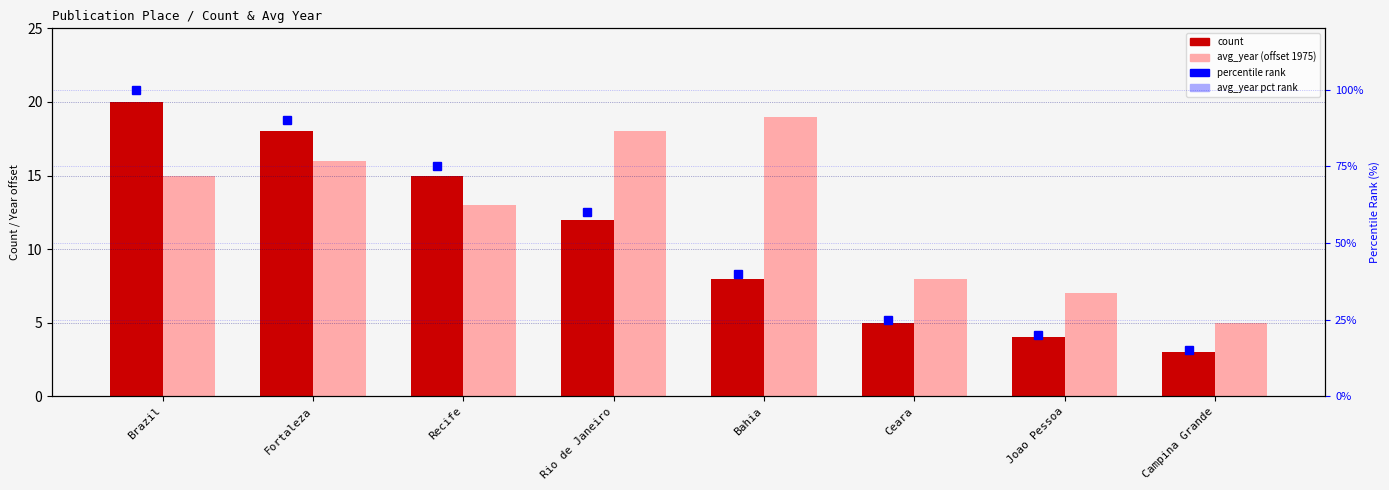

What is the label of the 3rd bar from the left?

Recife